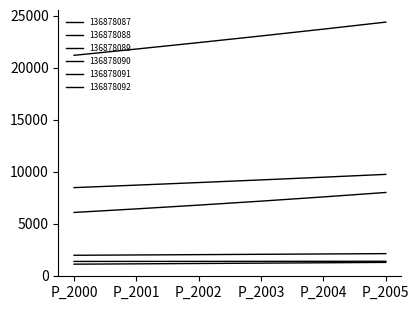

The 136878089 series shows 5878.4 at P_2004. True or false?

False